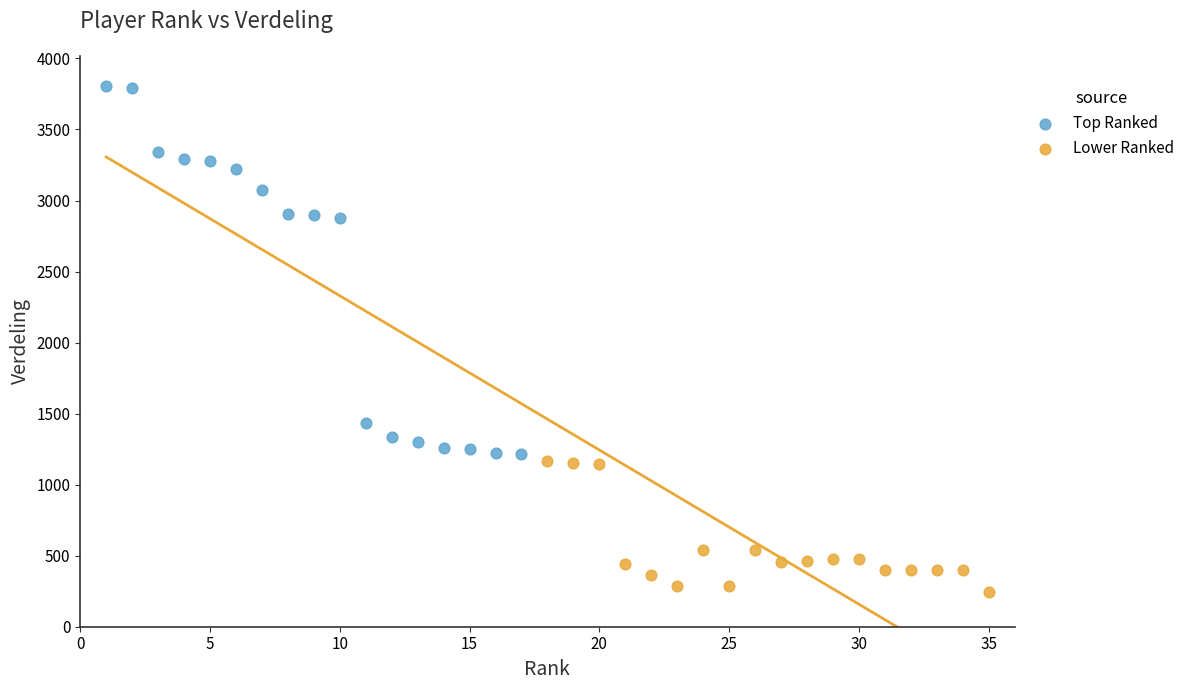

Which series has the largest Y range (max minus min)?

Top Ranked